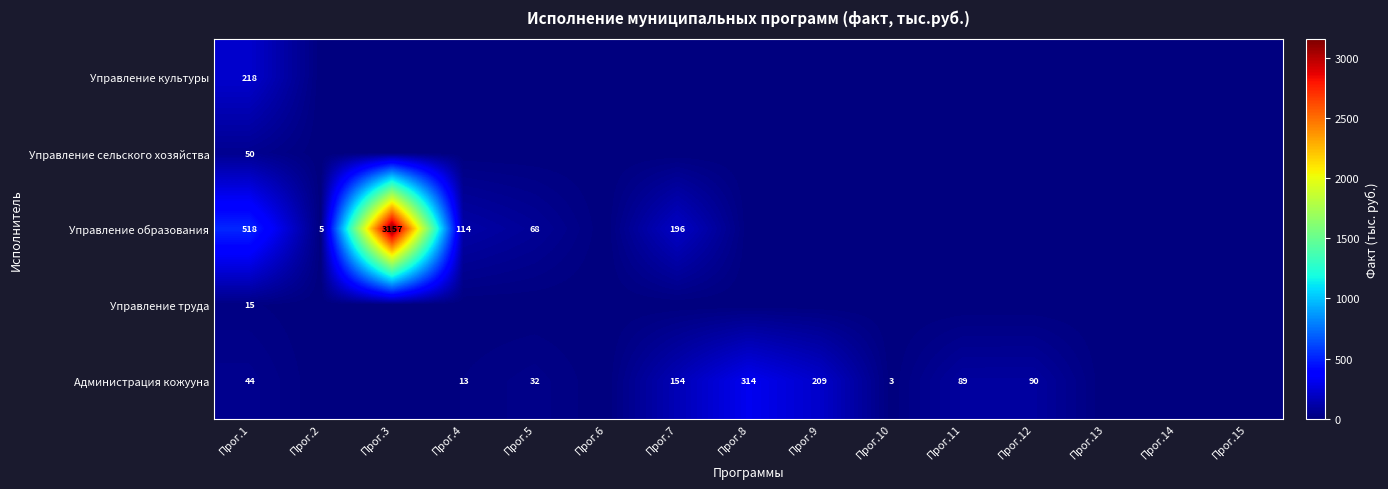

At Прог.6, list the series in order from smallest to largest.

Управление культуры, Управление сельского хозяйства, Управление образования, Управление труда, Администрация кожууна